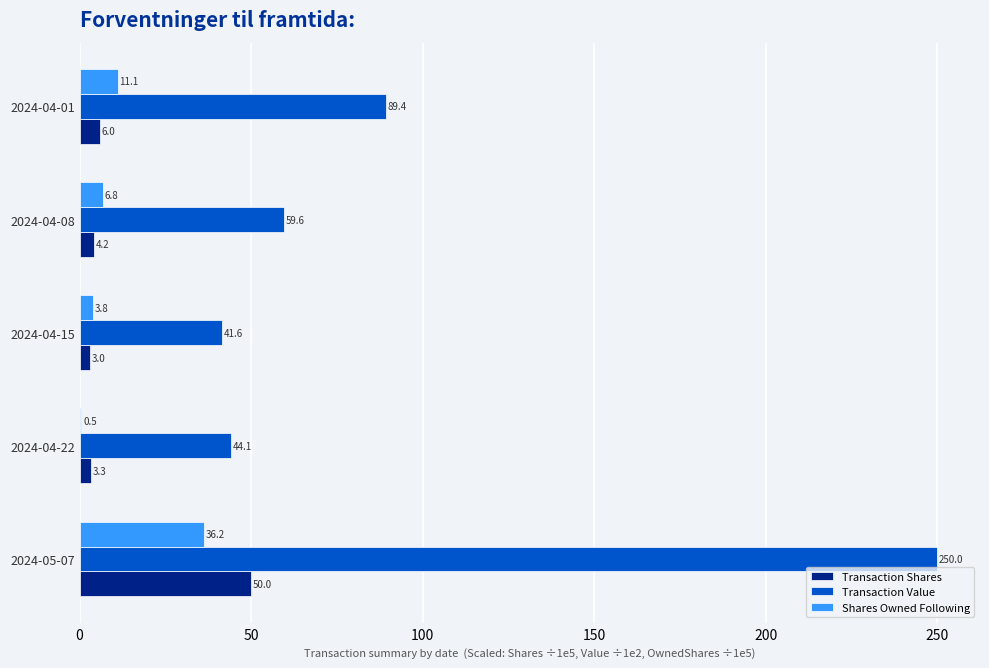

Which series changed the most between 2024-05-07 and 2024-04-08?

Transaction Value